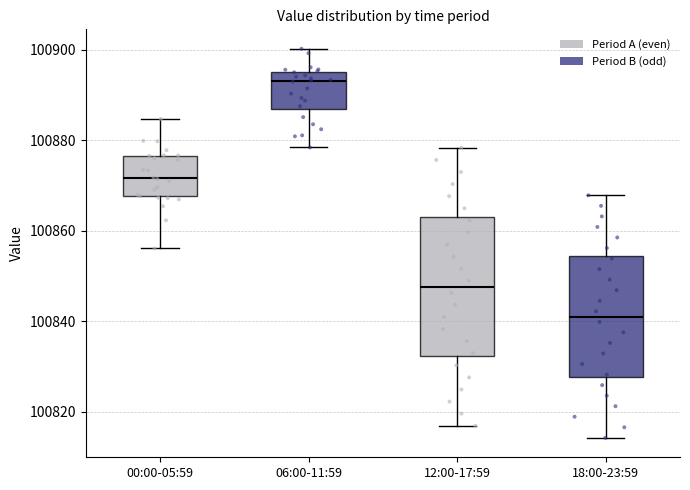

Reading left to right, read every box against the y-axis: the position of its median line, the range the box covers, and the ends of its whiskers. The values are not printed on the chart, so give them approximately, as read against the axis.

00:00-05:59: median 100872, box 100868 to 100876, whiskers 100856 to 100884
06:00-11:59: median 100894, box 100886 to 100896, whiskers 100878 to 100900
12:00-17:59: median 100848, box 100832 to 100862, whiskers 100816 to 100878
18:00-23:59: median 100842, box 100828 to 100854, whiskers 100814 to 100868